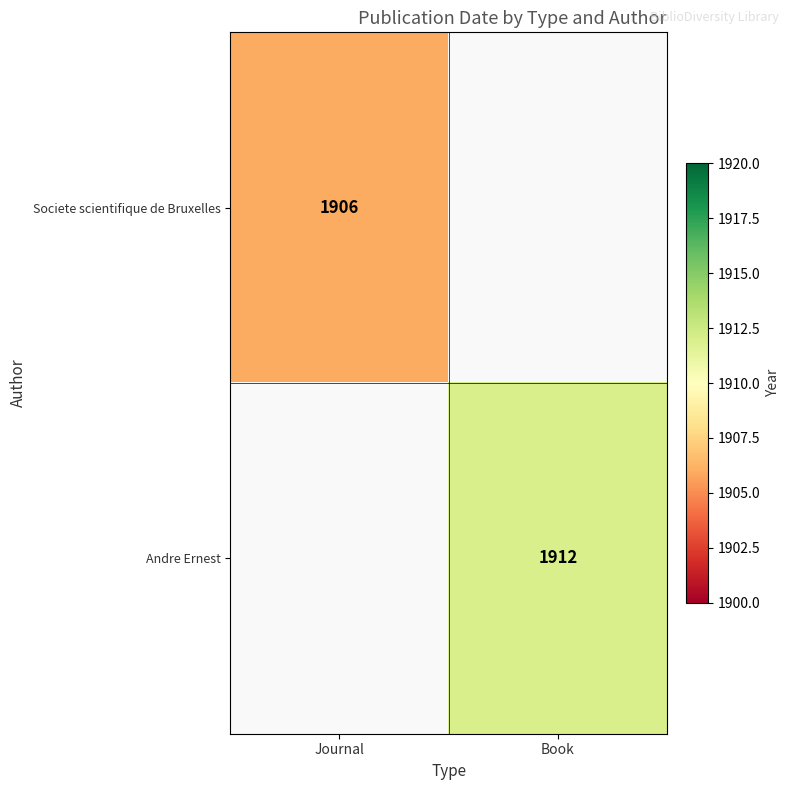

At which category does the chart reach its peak across all series?

Book